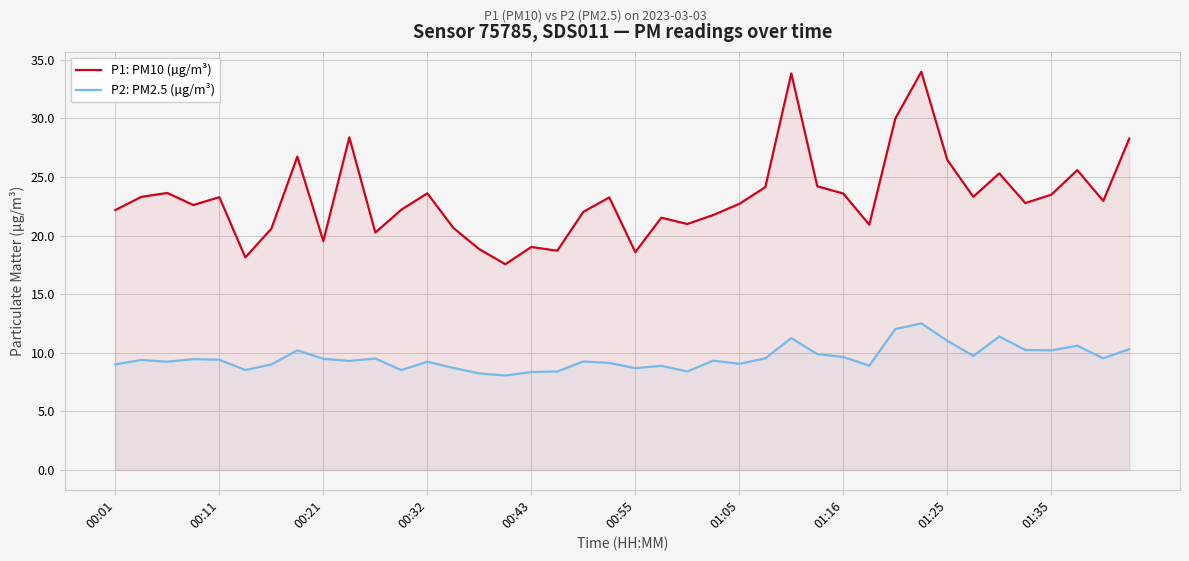

What is the difference between the maximum and minimum values in the P1: PM10 (µg/m³) series?

16.4